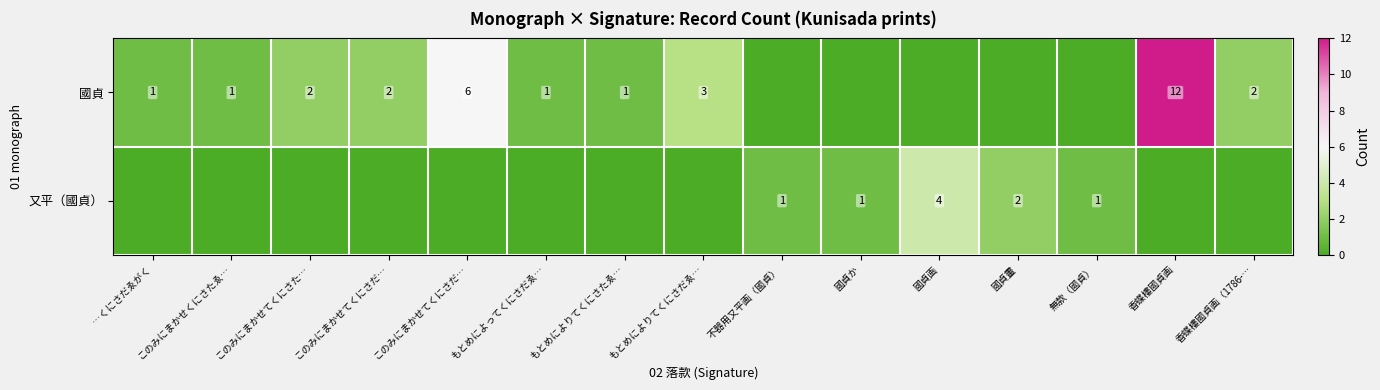

Which category has the lowest value in the row_1 series?

…くにさだゑがく